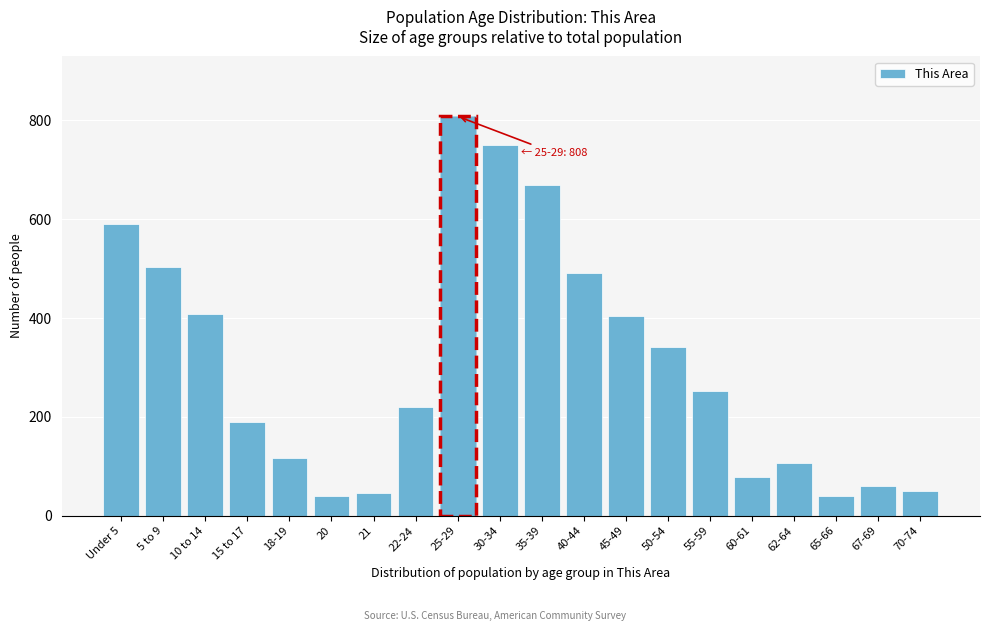

Reading right to left, extract all data points from this chart.

70-74=50	67-69=60	65-66=39	62-64=107	60-61=79	55-59=252	50-54=342	45-49=405	40-44=491	35-39=670	30-34=751	25-29=808	22-24=219	21=45	20=39	18-19=116	15 to 17=190	10 to 14=409	5 to 9=504	Under 5=590